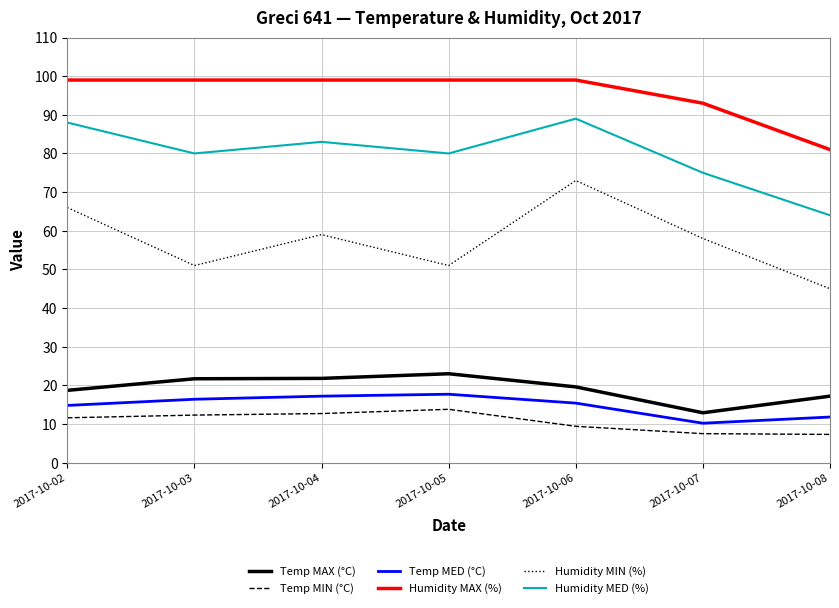

Count the number of data series in this chart.

6